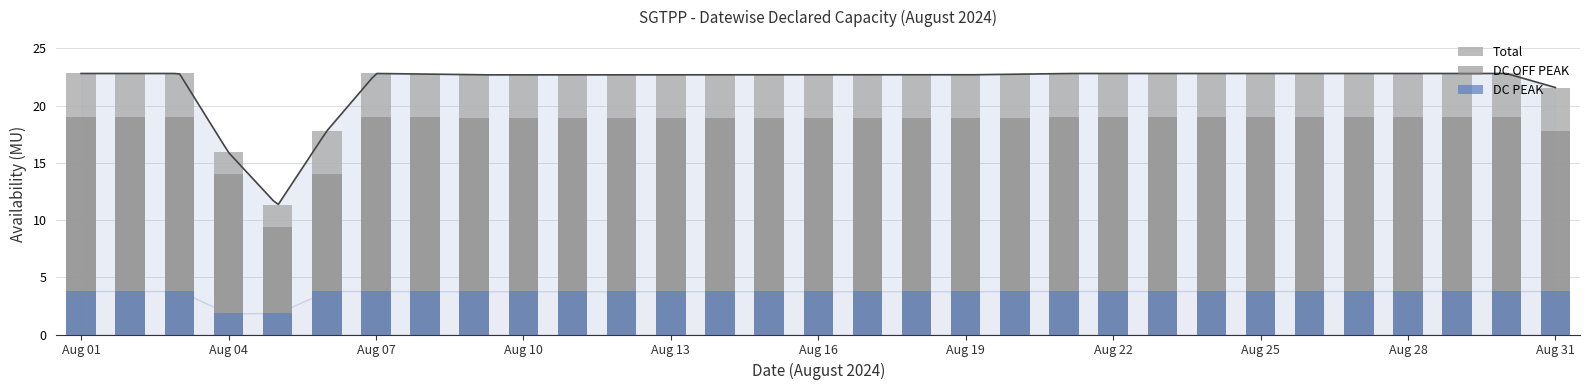

List the series in order of their overall mean, lowest first.

DC PEAK, DC OFF PEAK, Total